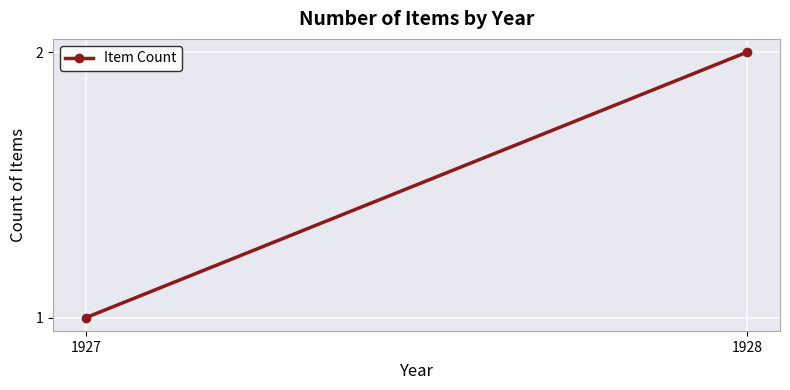

Reading left to right, transcribe all the data shown in this chart.

1	2